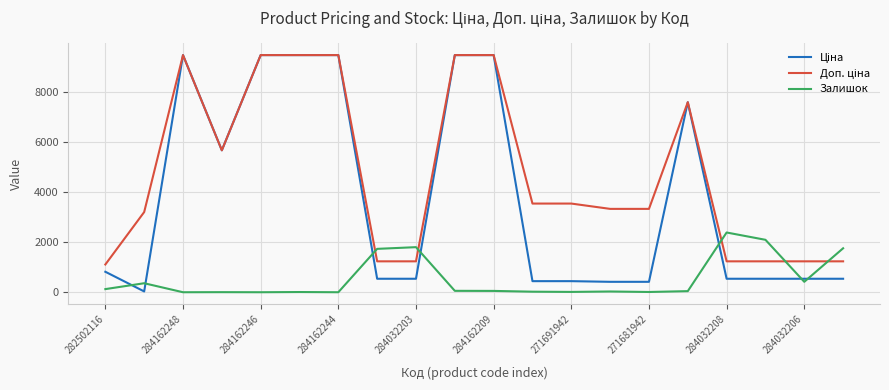

What is the maximum value shown in the chart?

9480.1